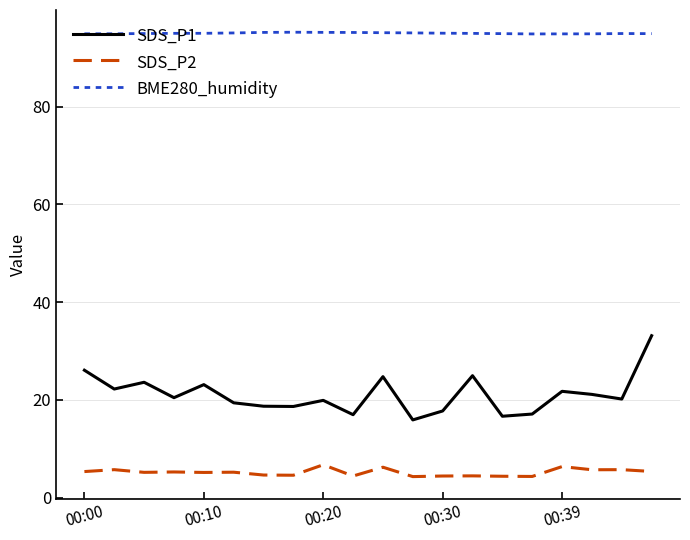

What is the highest value of the BME280_humidity series?

95.2